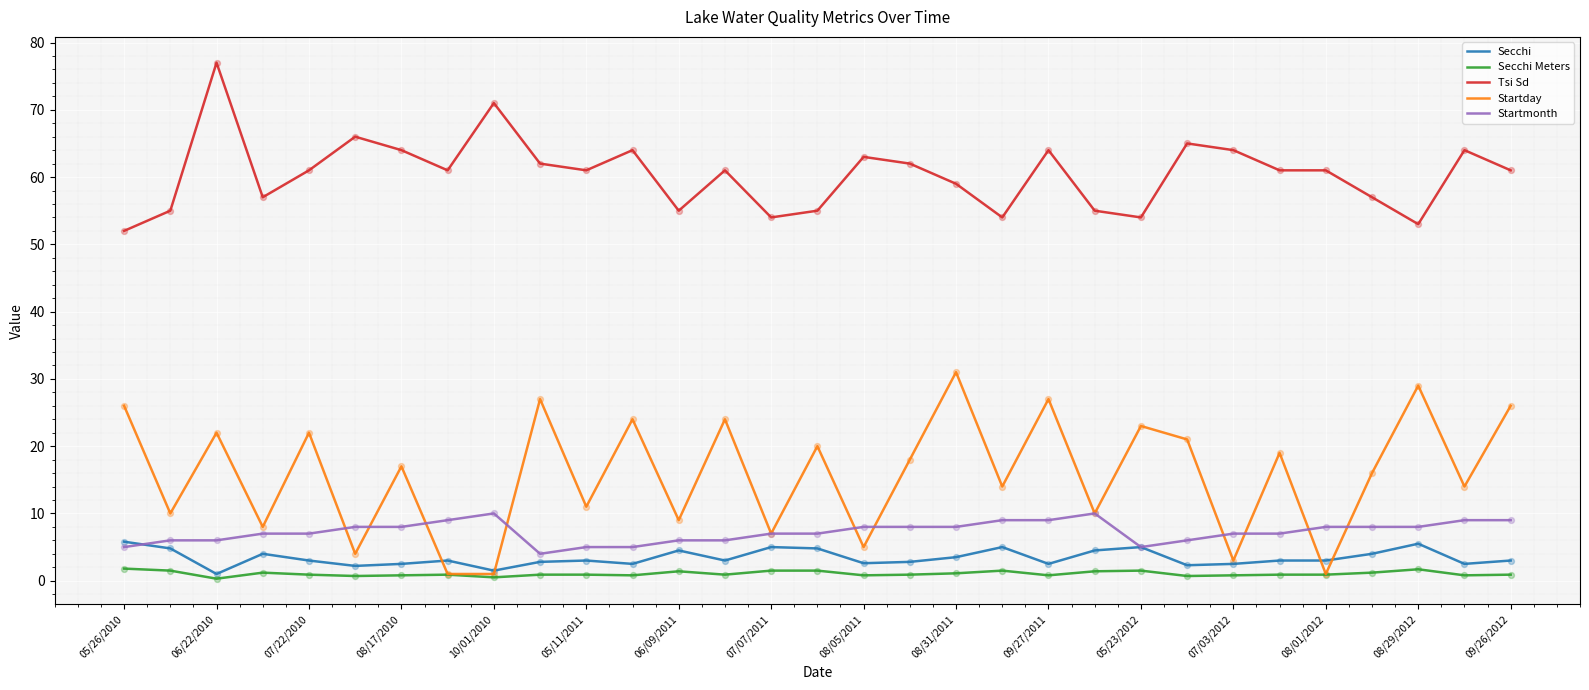

Which series has the largest total across all categories?

Tsi Sd